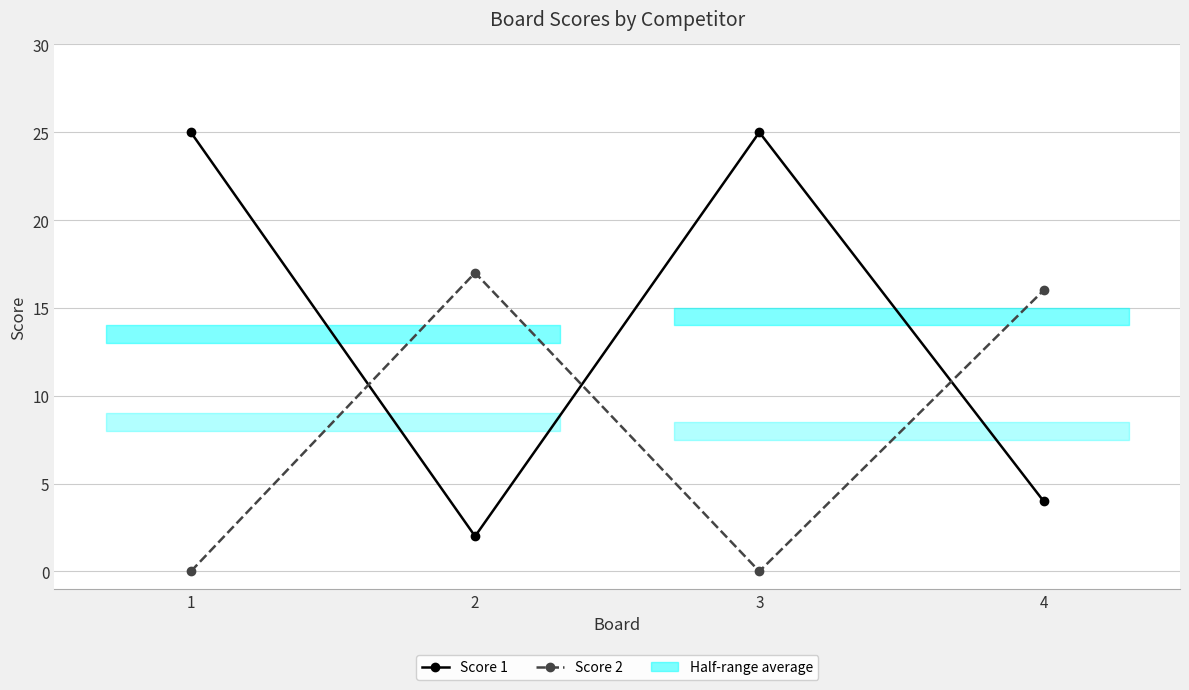

Does the chart have visible grid lines?

Yes